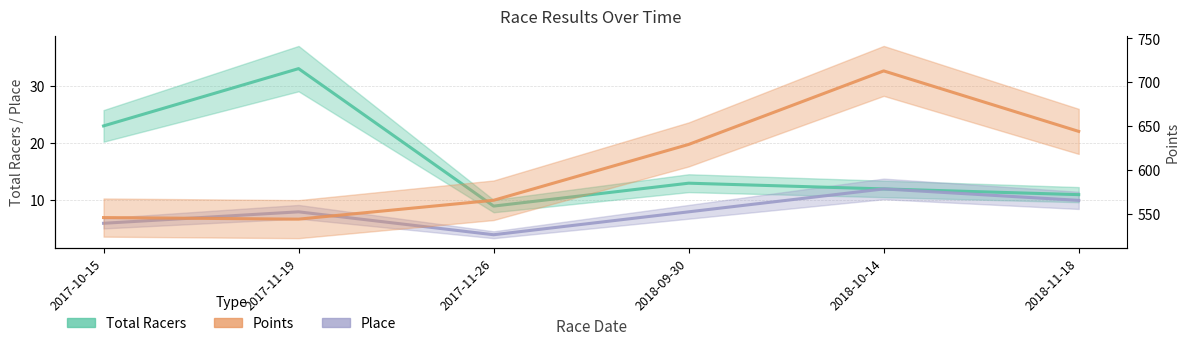

At which category does Place reach its first local valley?

2017-11-26